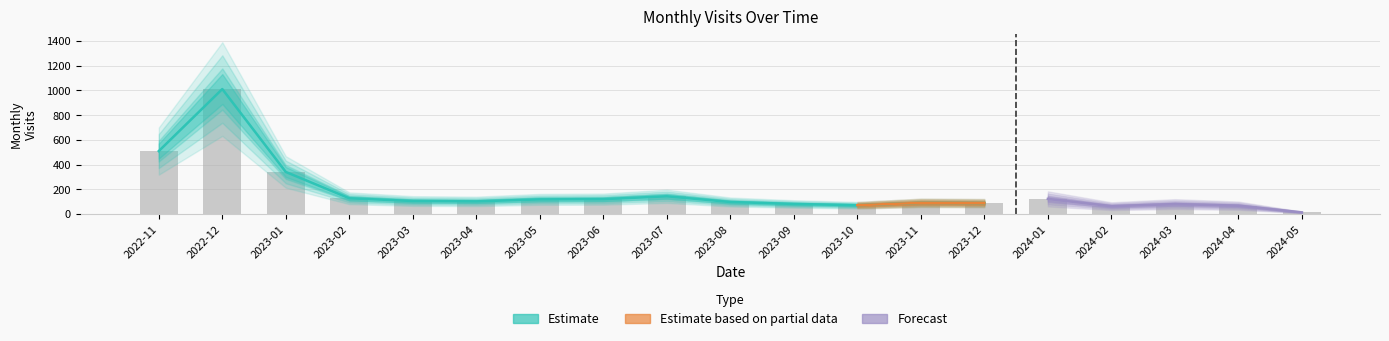

What is the approximate value at 2023-07?

143